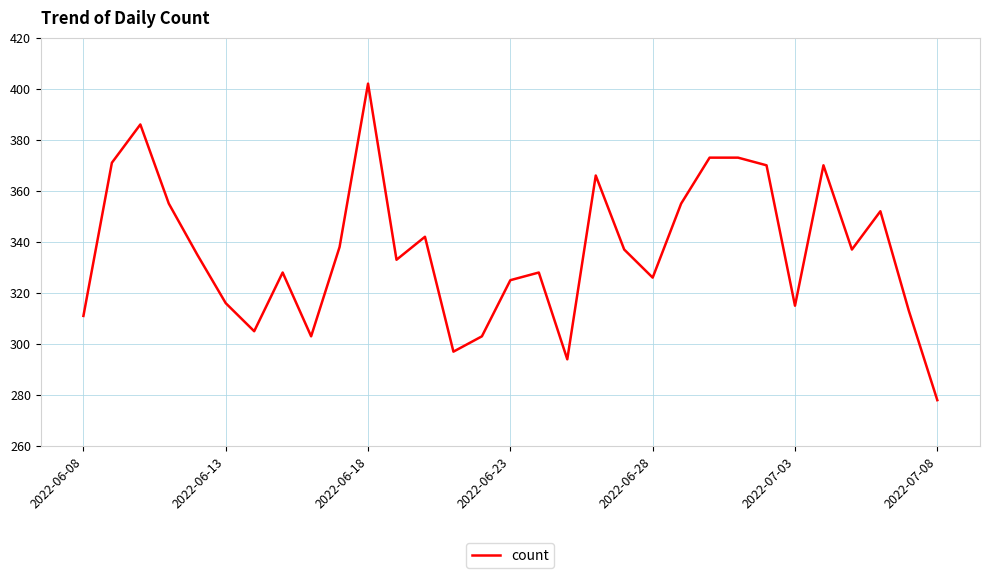

What is the difference between the maximum and minimum values?

124